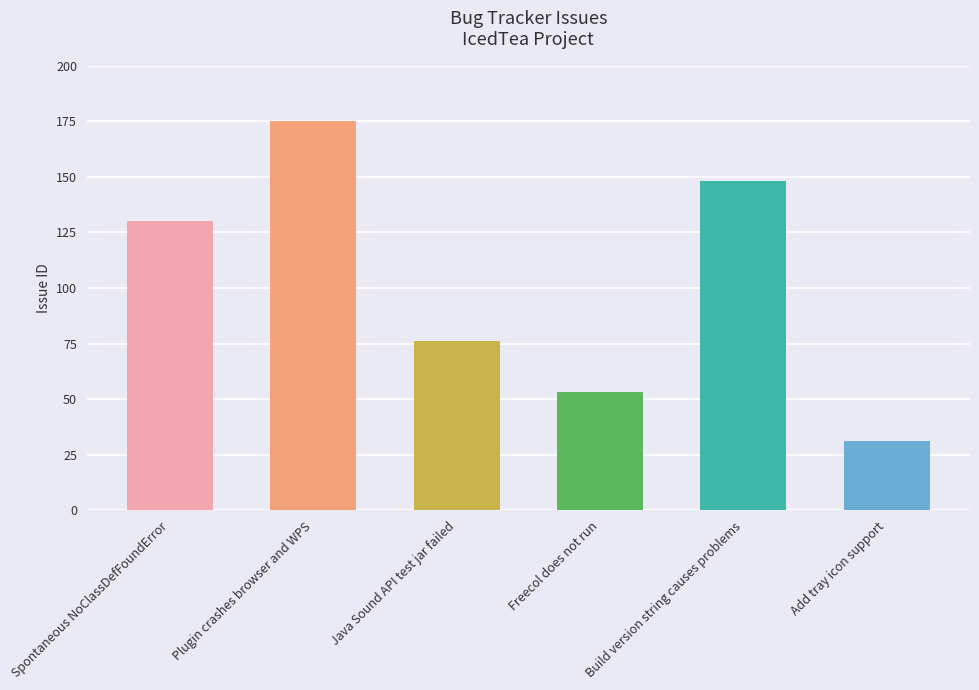

List the labels in order of value, largest first.

Plugin crashes browser and WPS, Build version string causes problems, Spontaneous NoClassDefFoundError, Java Sound API test jar failed, Freecol does not run, Add tray icon support